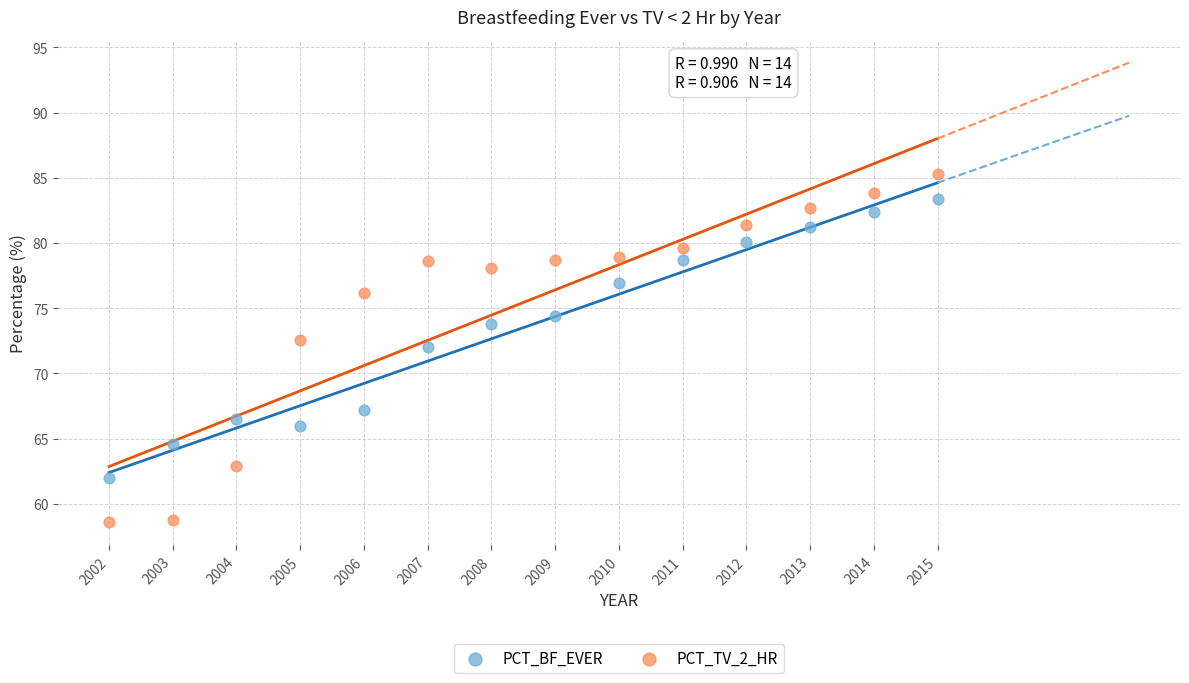

What is the X range (max minus min) for the scatter plot?

13.0